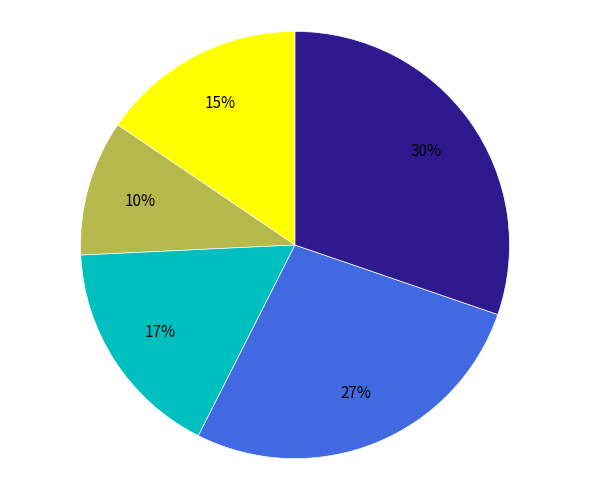

How many slices are in this pie chart?

5